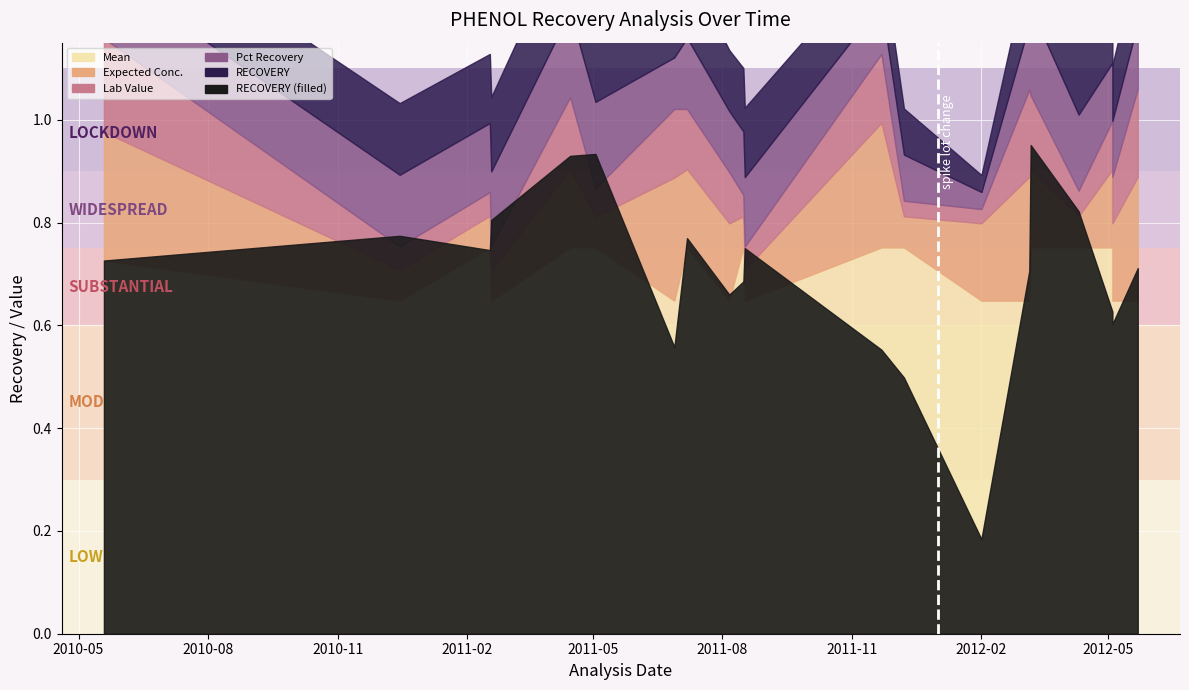

How many interior local valleys does the Pct Recovery series have?

5